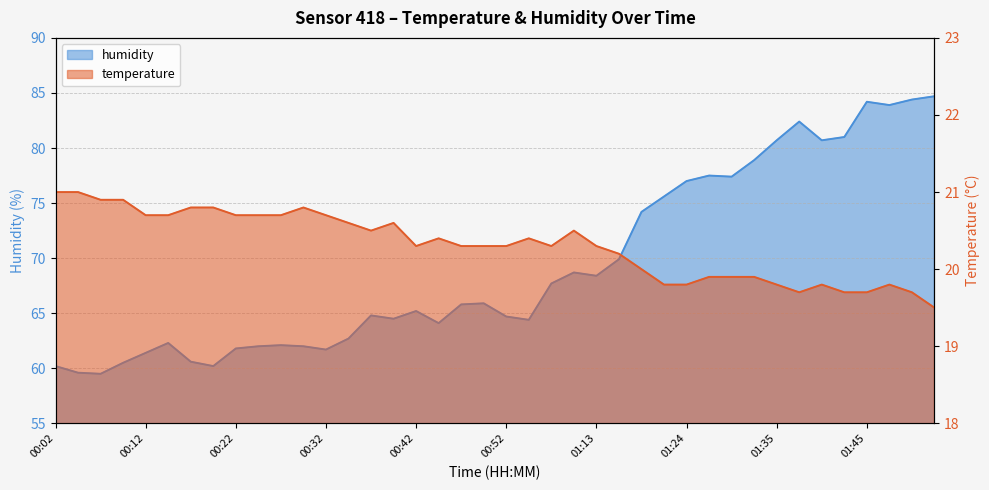

Where is temperature nearest to the value 20?

01:19